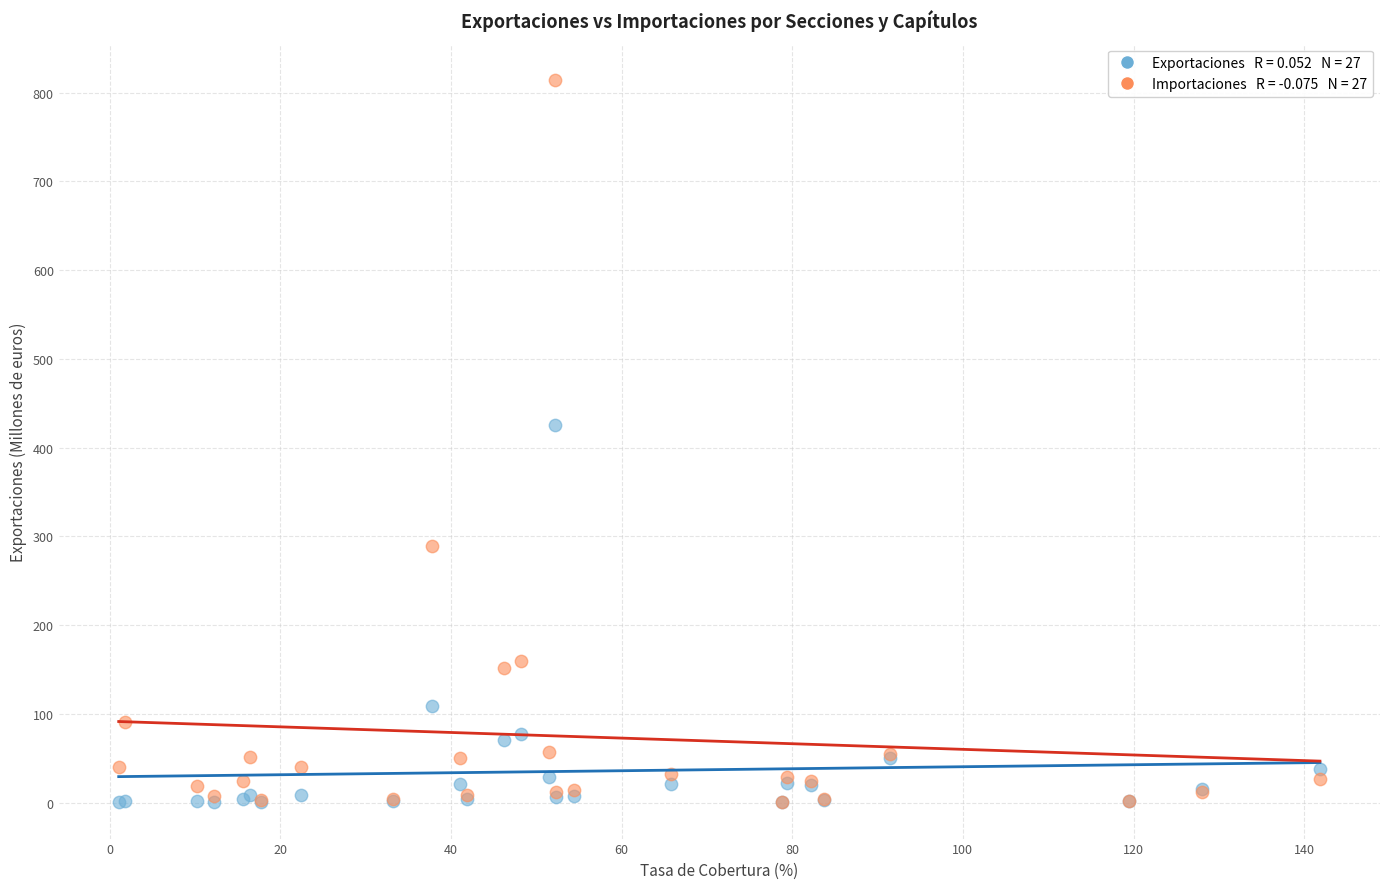

Across all series, what Y value is closest to 407?

425.1